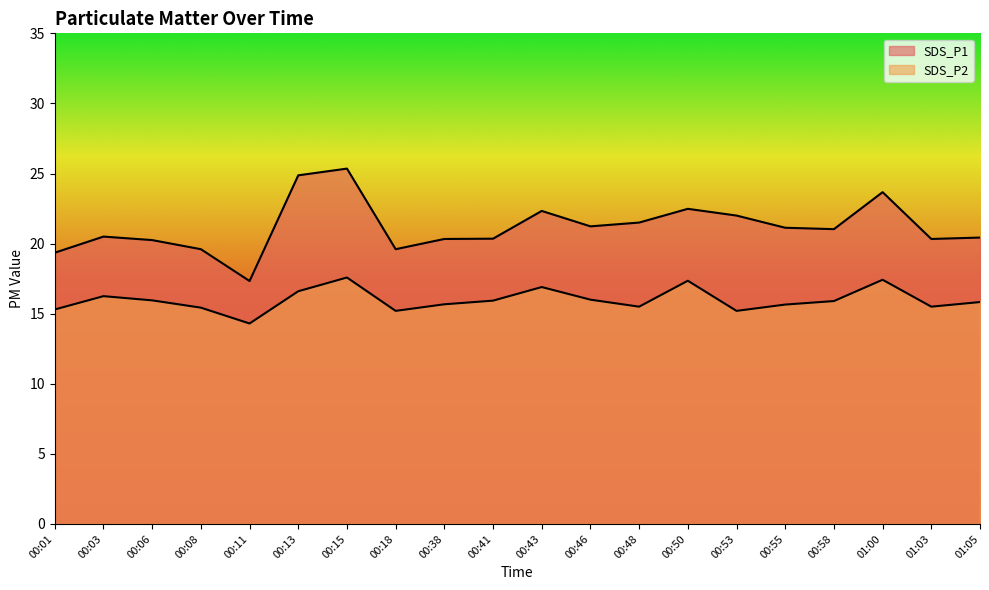

At how many categories does at least one series exceed 25?

1